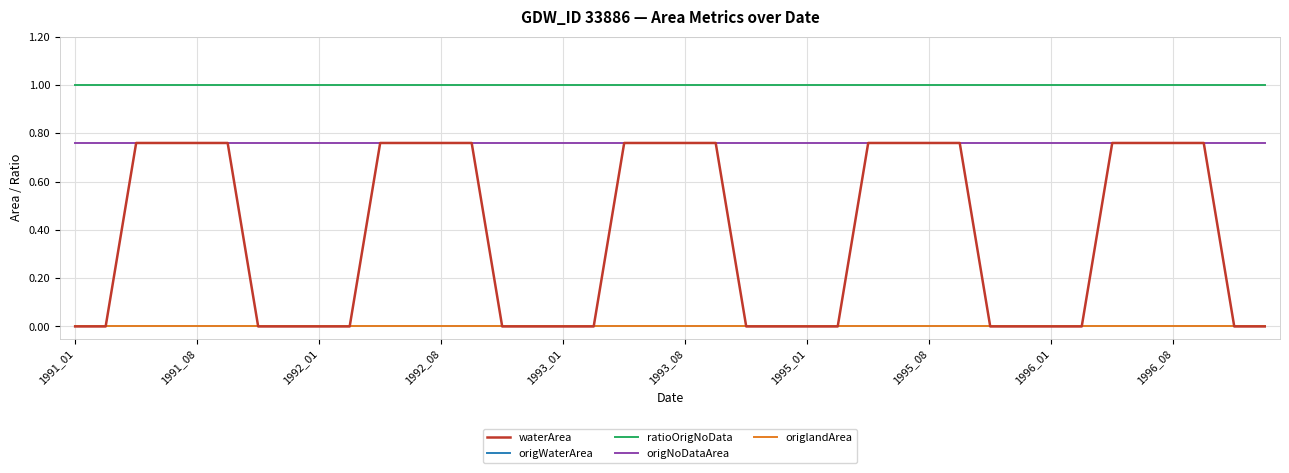

Does the chart display data point markers on the line(s)?

No